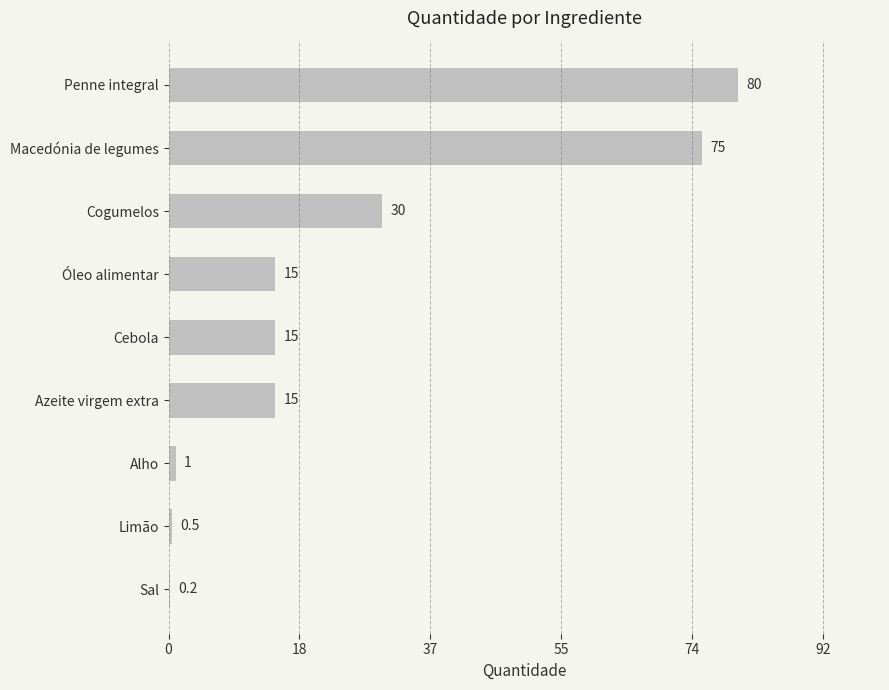

What is the sum of the values at Cebola and Óleo alimentar?

30.0